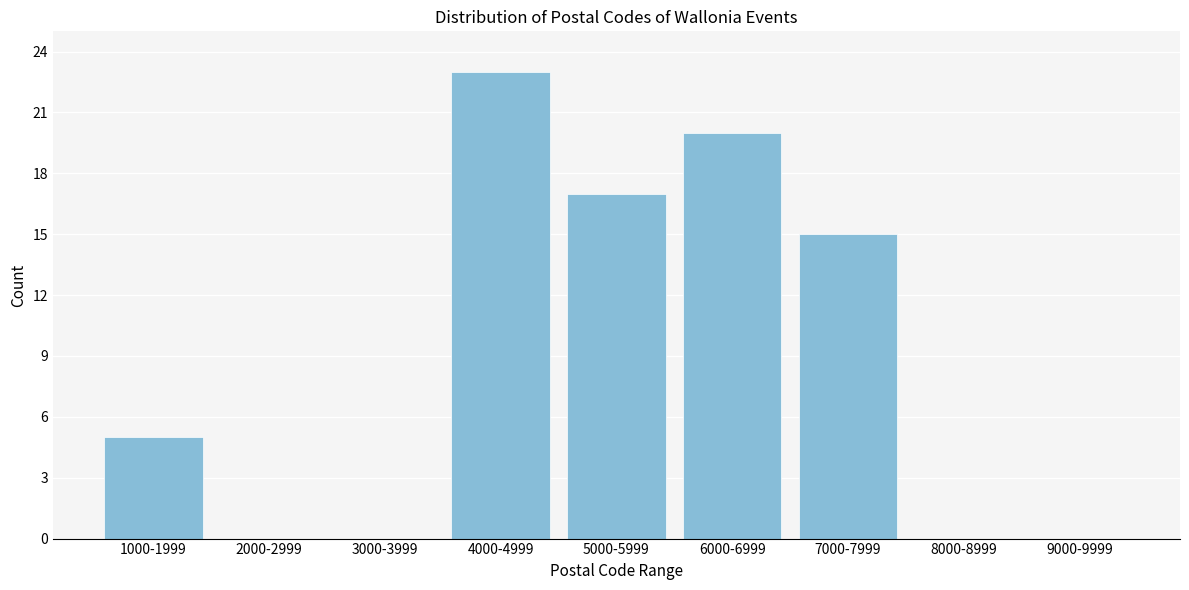

Reading left to right, extract all data points from this chart.

1000-1999=5	2000-2999=0	3000-3999=0	4000-4999=23	5000-5999=17	6000-6999=20	7000-7999=15	8000-8999=0	9000-9999=0